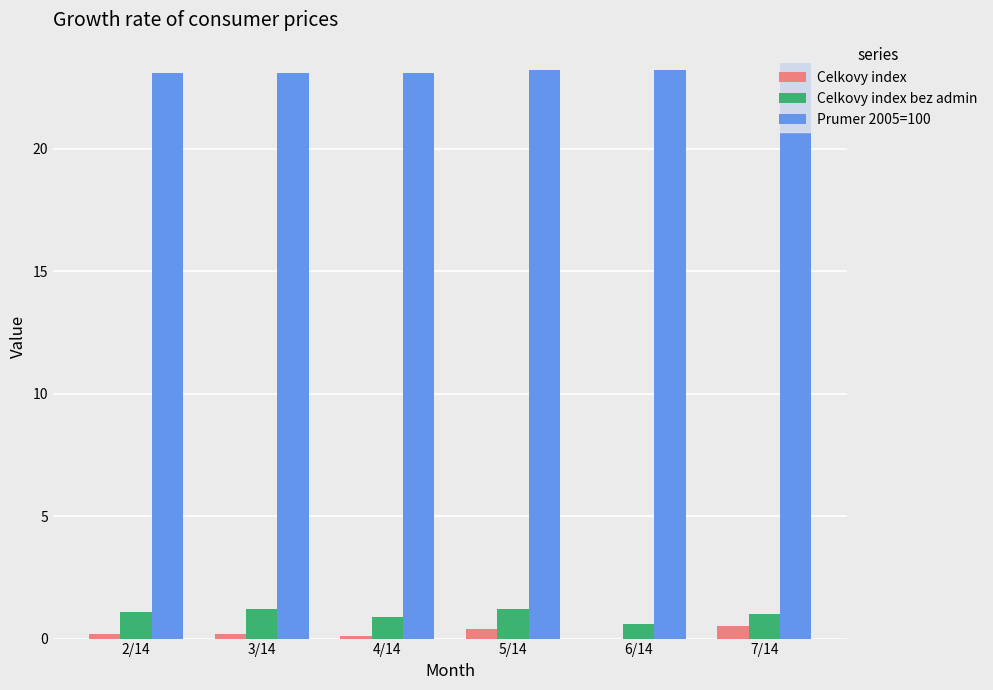

What is the greatest value displayed?

23.5